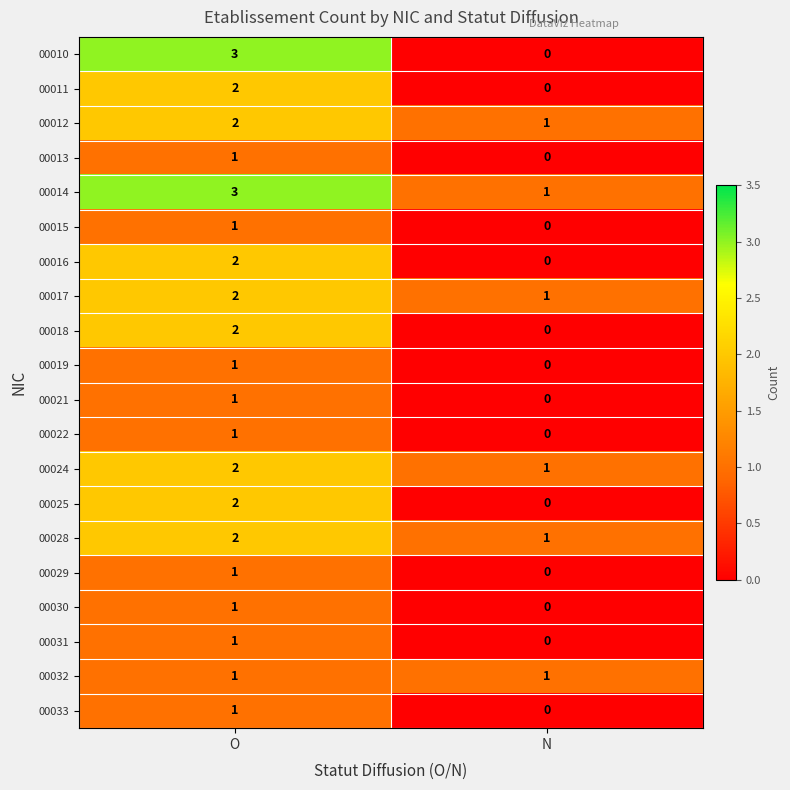

Which series changed the most between O and N?

00010